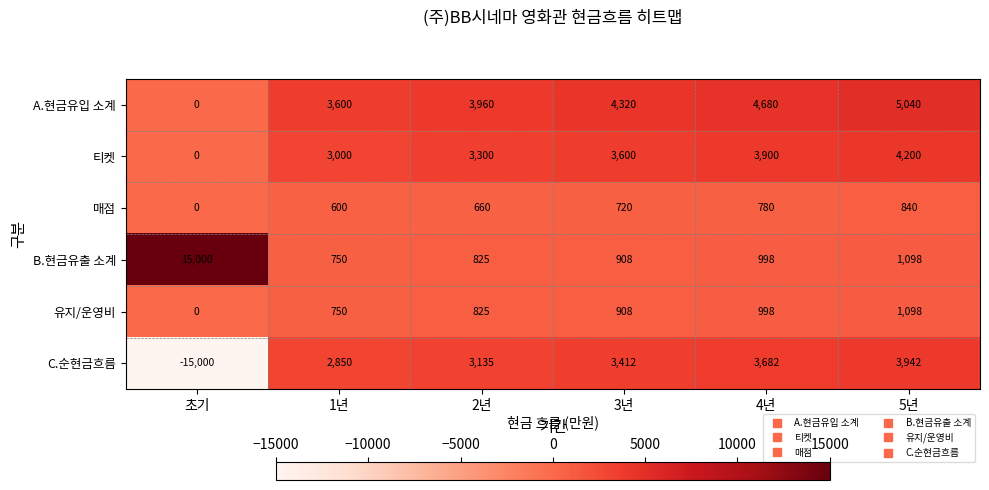

List the series in order of their peak value, highest first.

B.현금유출 소계, A.현금유입 소계, 티켓, C.순현금흐름, 유지/운영비, 매점